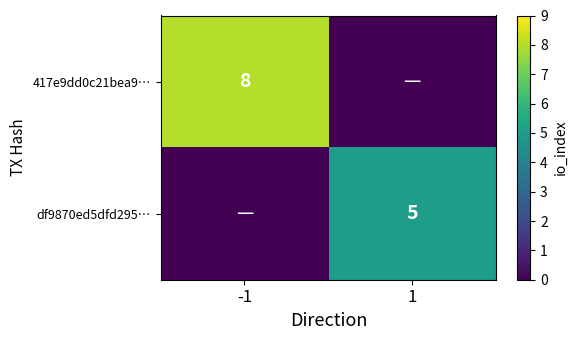

Is it true that 417e9dd0c21bea9… equals 14 at -1?

False